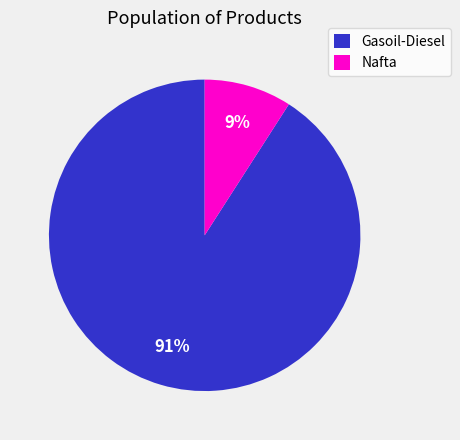

True or false: Nafta accounts for 1% of the total.

False